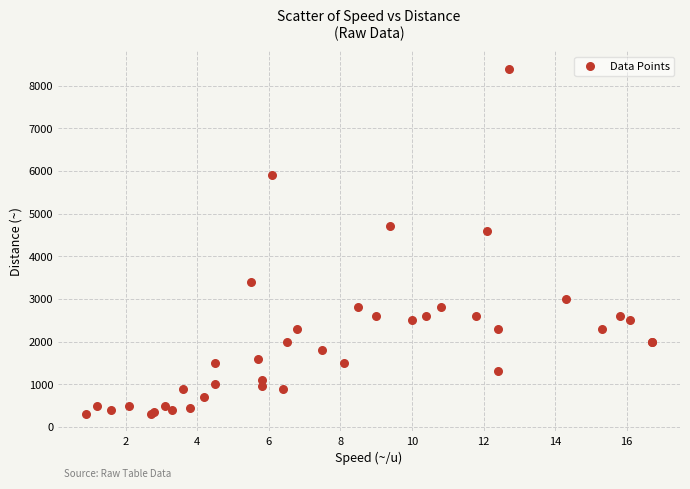

What Y value in the scatter plot is closest to 4350?

4600